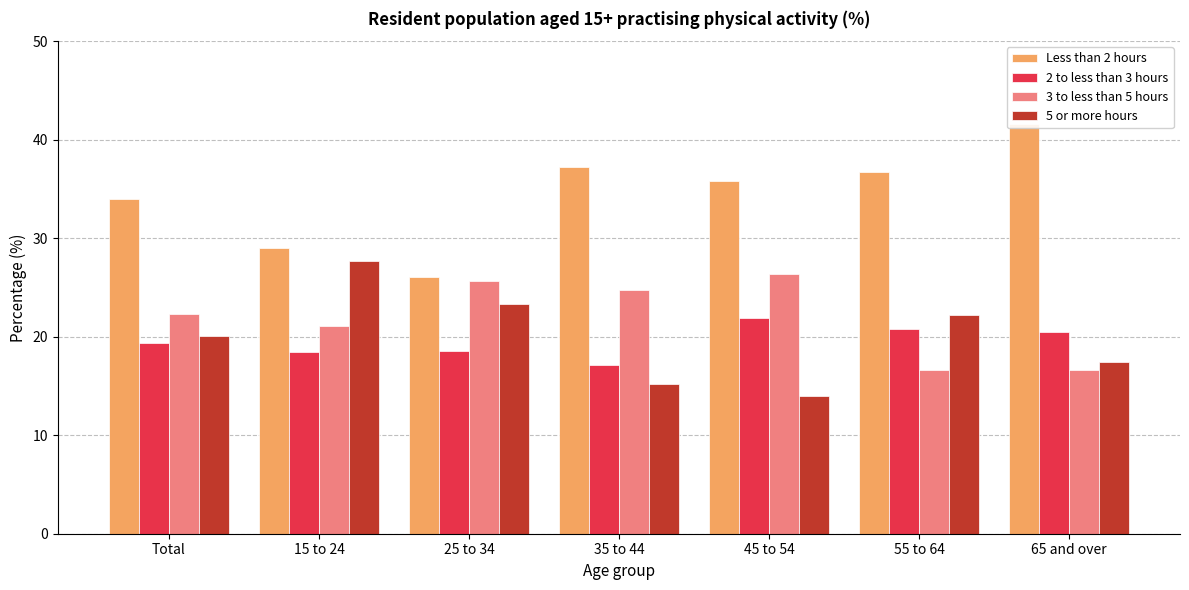

What is the difference between the second highest and minimum values in the 3 to less than 5 hours series?

9.1